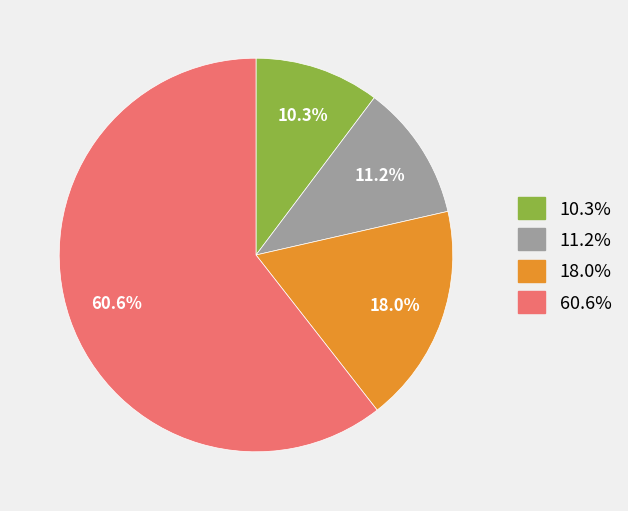

How many slices are in this pie chart?

4